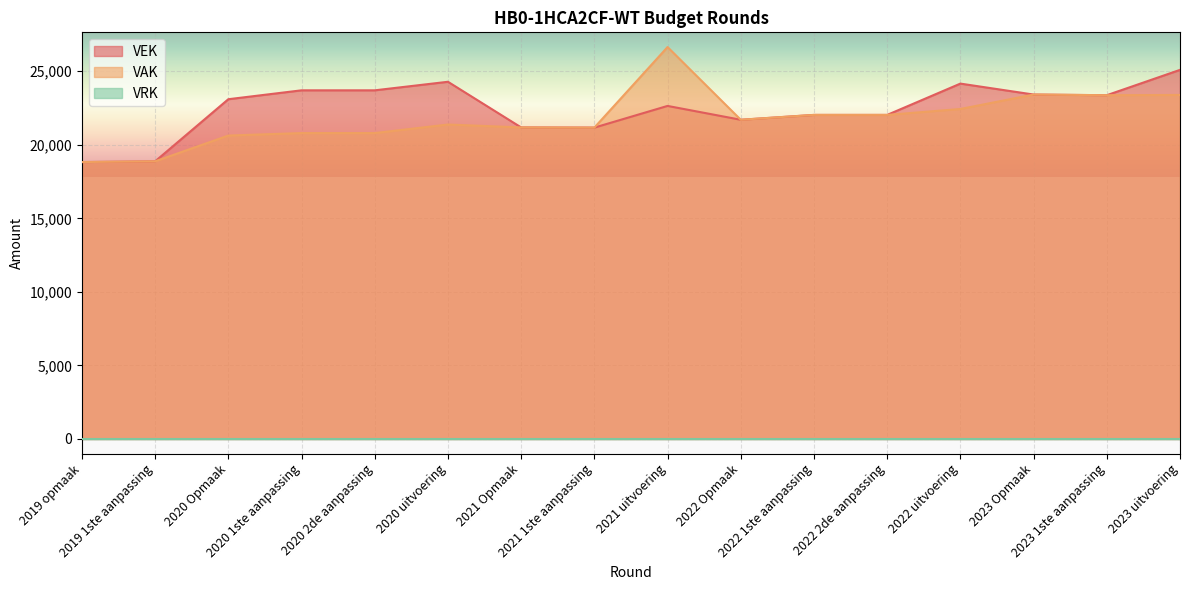

What is the minimum value shown in the chart?

0